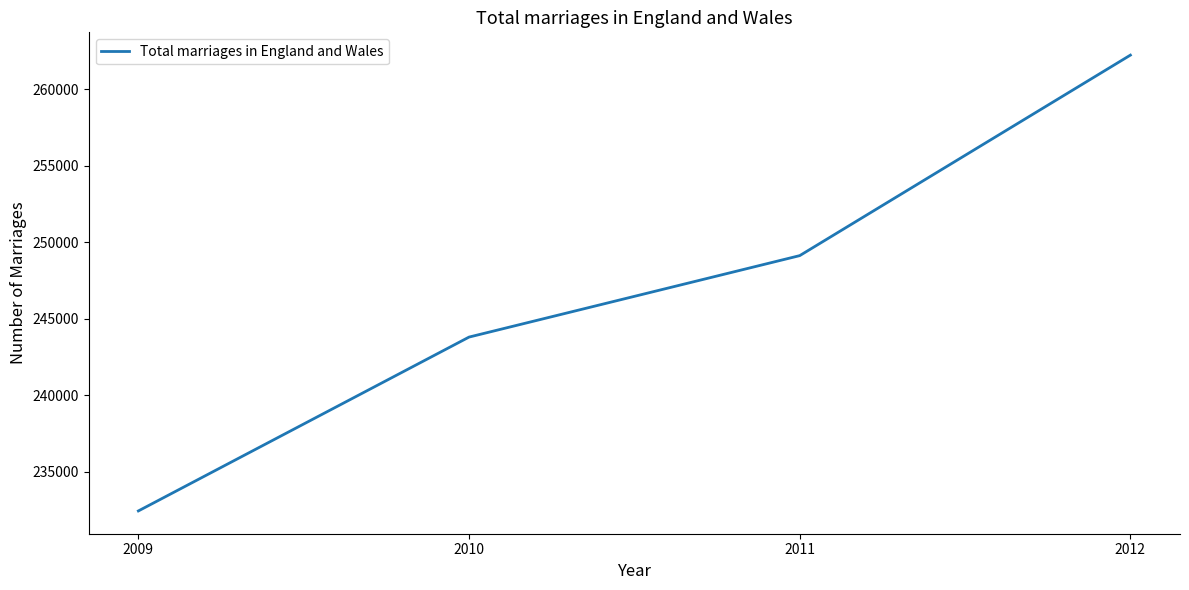

Approximately how many times larger is the value at 2011 compared to 2012?

1.0